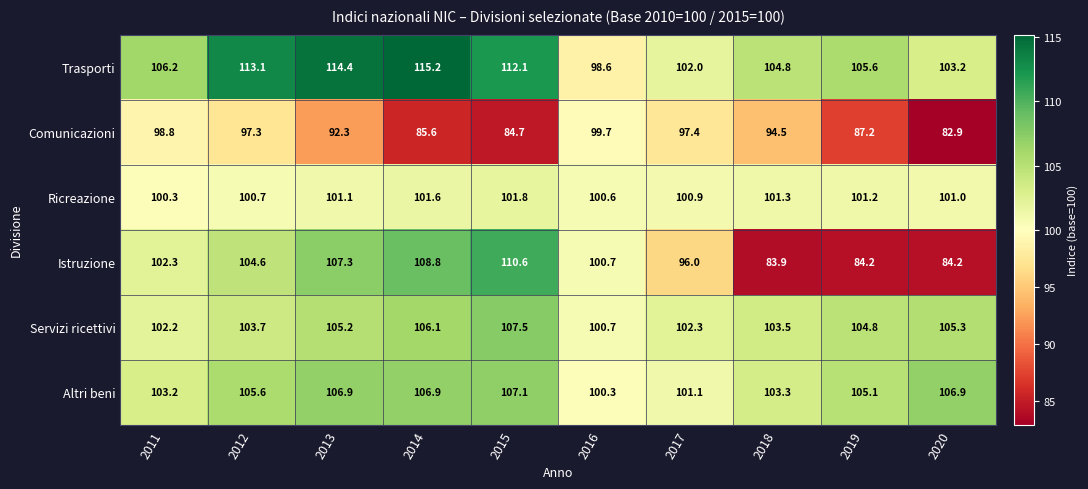

The value of Altri beni at 2012 is 68.6. True or false?

False